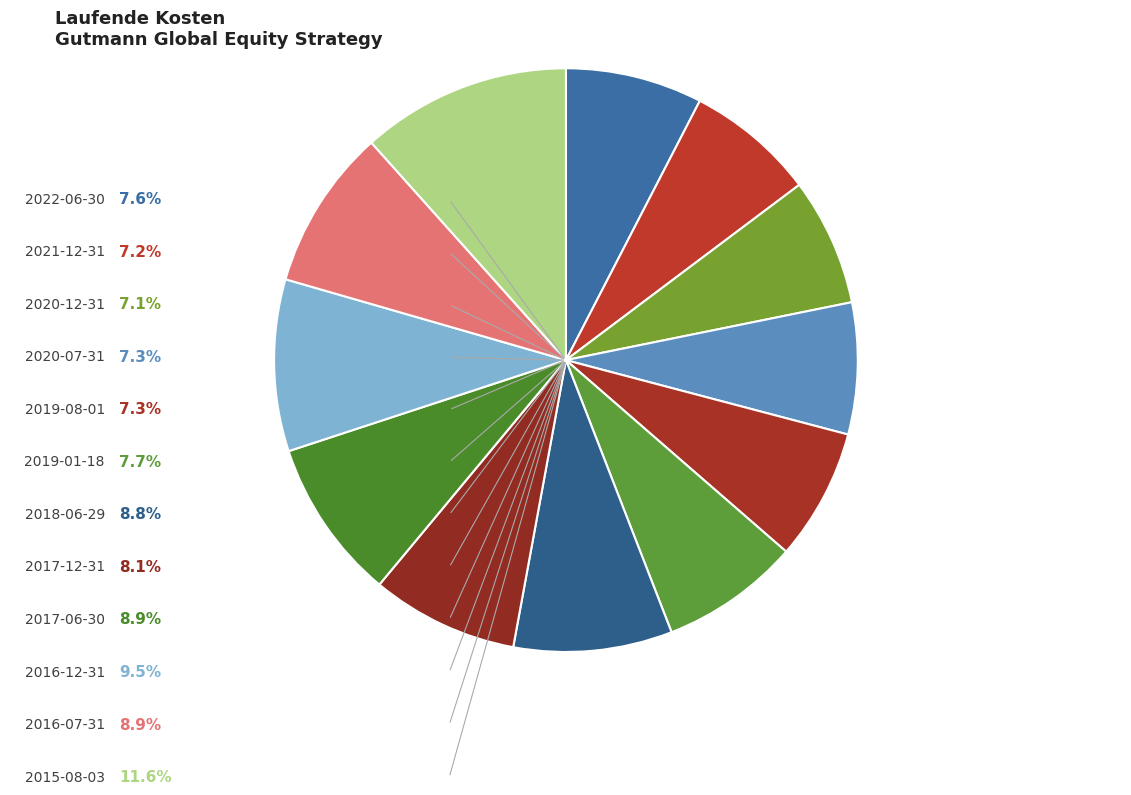

Rank the categories by value from lowest to highest.

2020-12-31, 2021-12-31, 2020-07-31, 2019-08-01, 2022-06-30, 2019-01-18, 2017-12-31, 2018-06-29, 2017-06-30, 2016-07-31, 2016-12-31, 2015-08-03